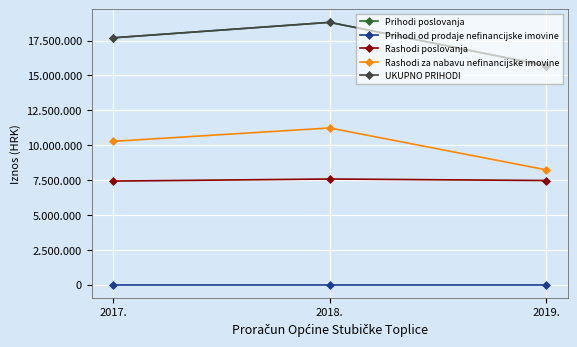

What is the label of the 2nd point from the right?

2018.